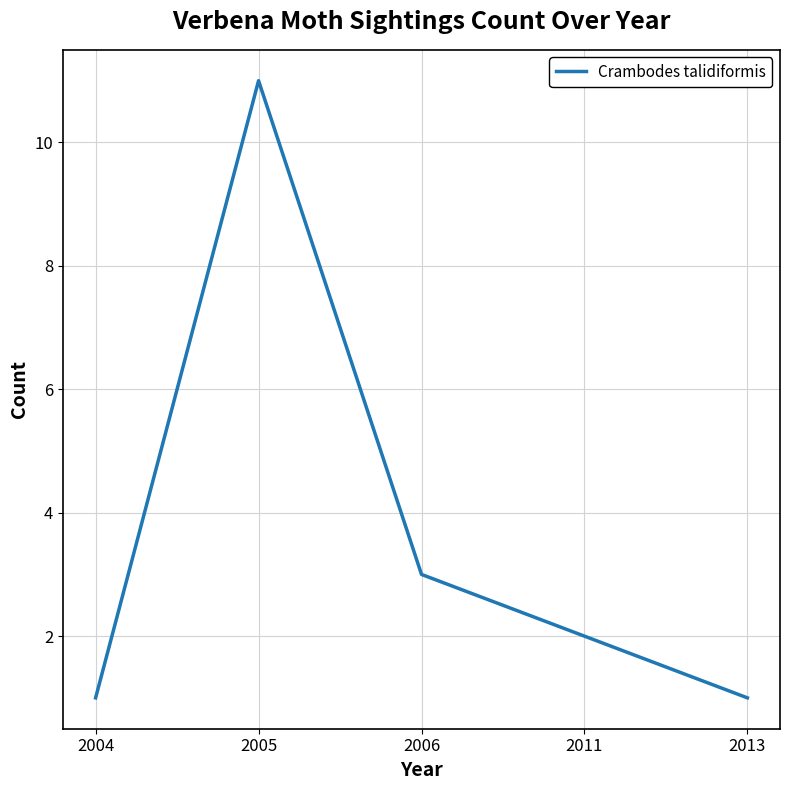

How many distinct data groups are displayed?

1